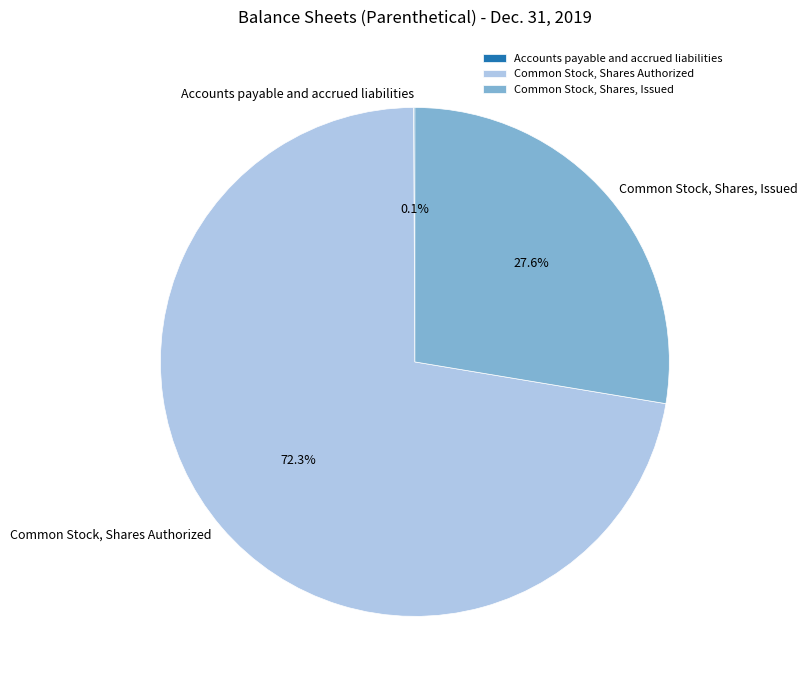

Is there any slice that represents more than half of the pie?

Yes